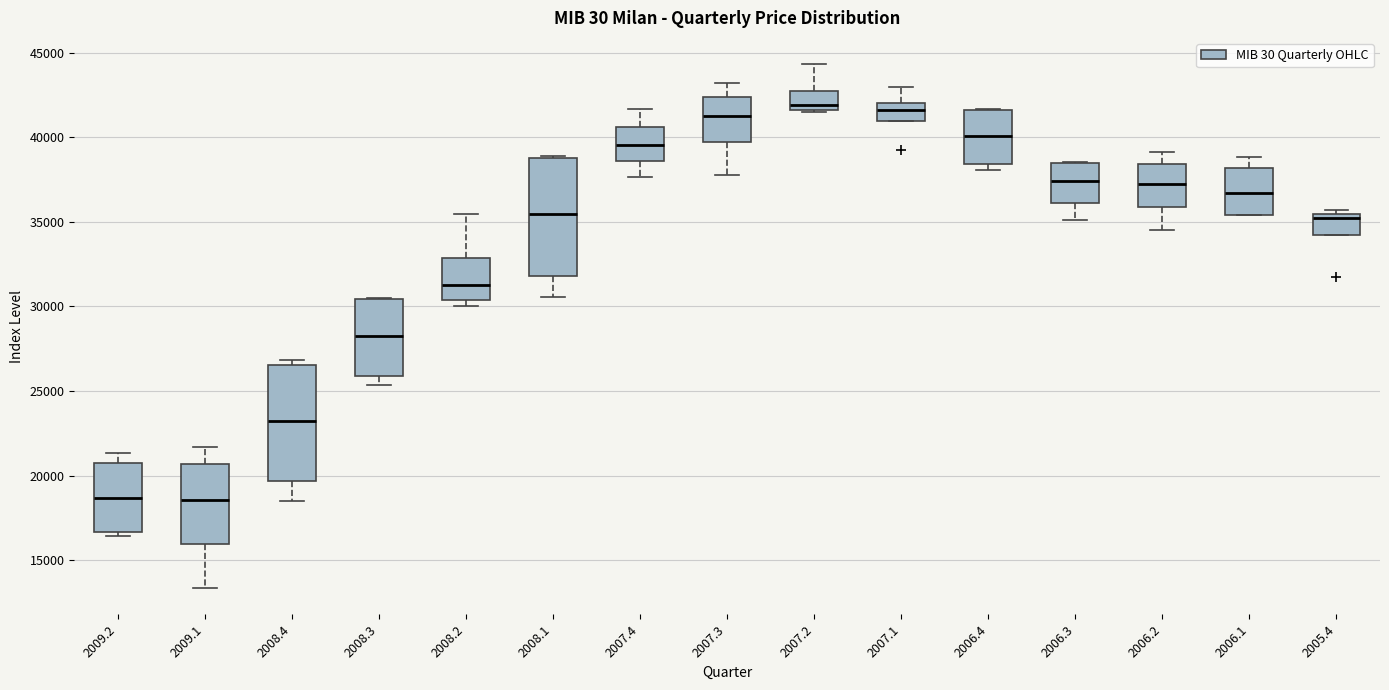

Where is the lower edge of the box at x = 2007.4 on the y-axis? The values are not printed on the chart, so give them approximately, as read against the axis.

38500